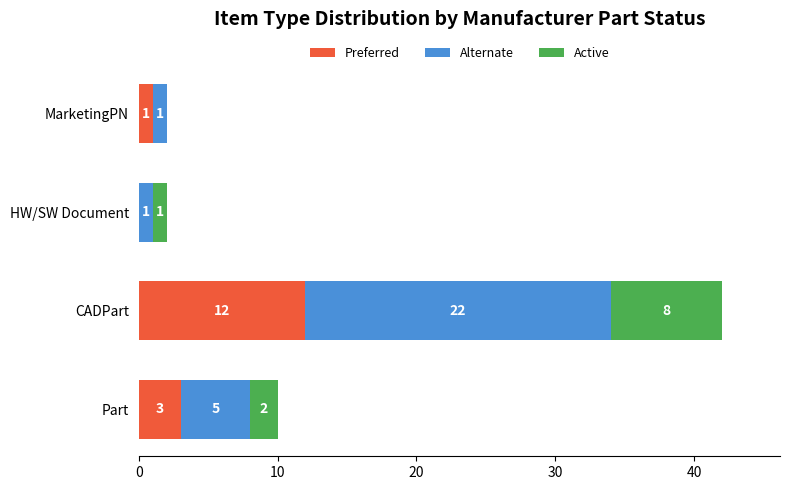

At which category is the sum across all series the highest?

CADPart